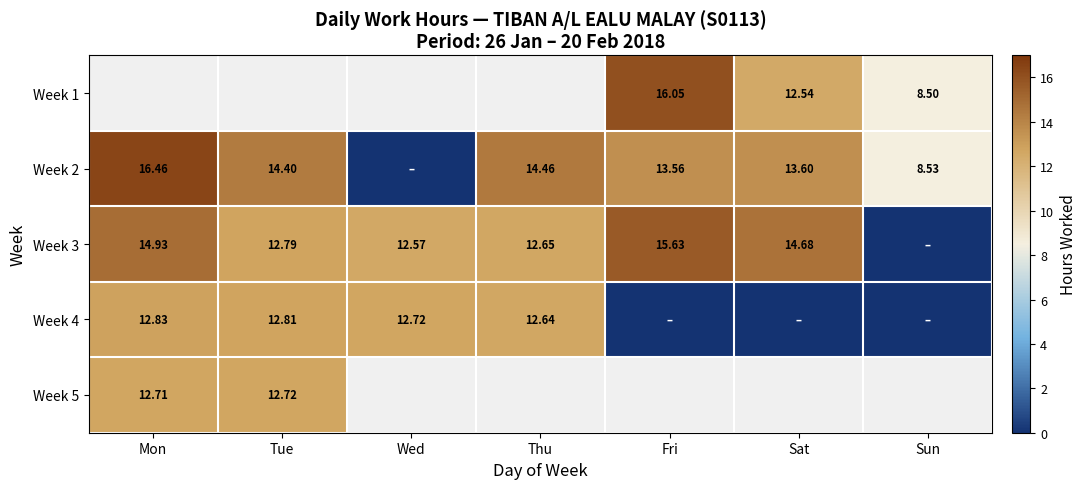

Is it true that Week 4 equals 12.7 at Wed?

True